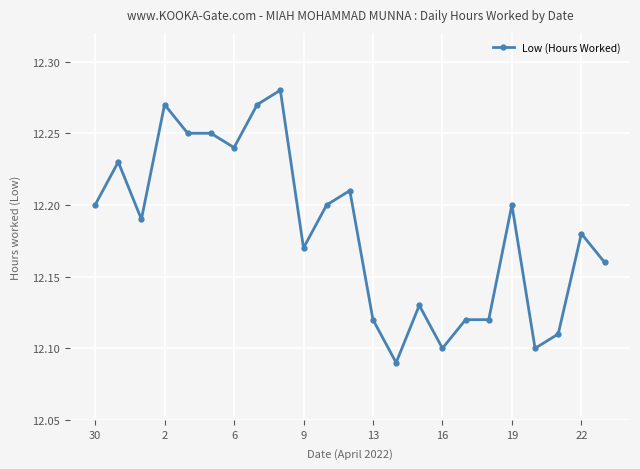

What is the sum of all values?

280.2